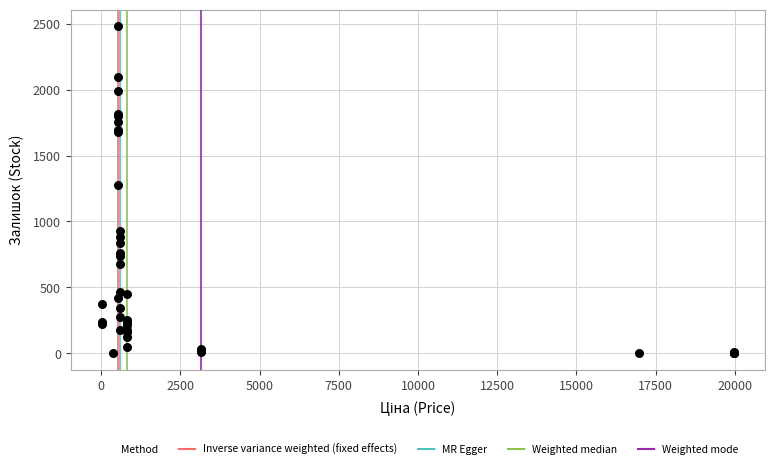

What Y value in the scatter plot is closest to 1241?

1276